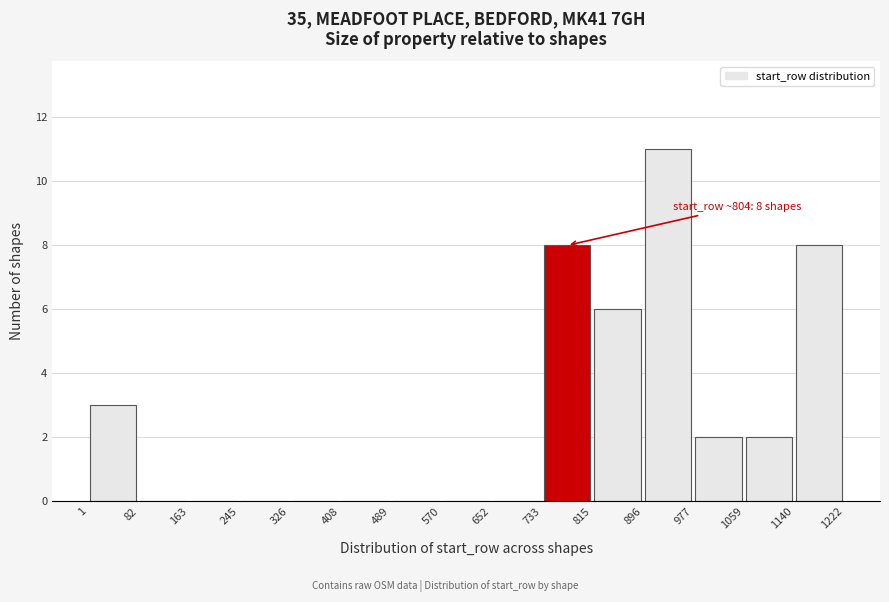

Over which range of the x-axis is the bar tallest?

896 to 977